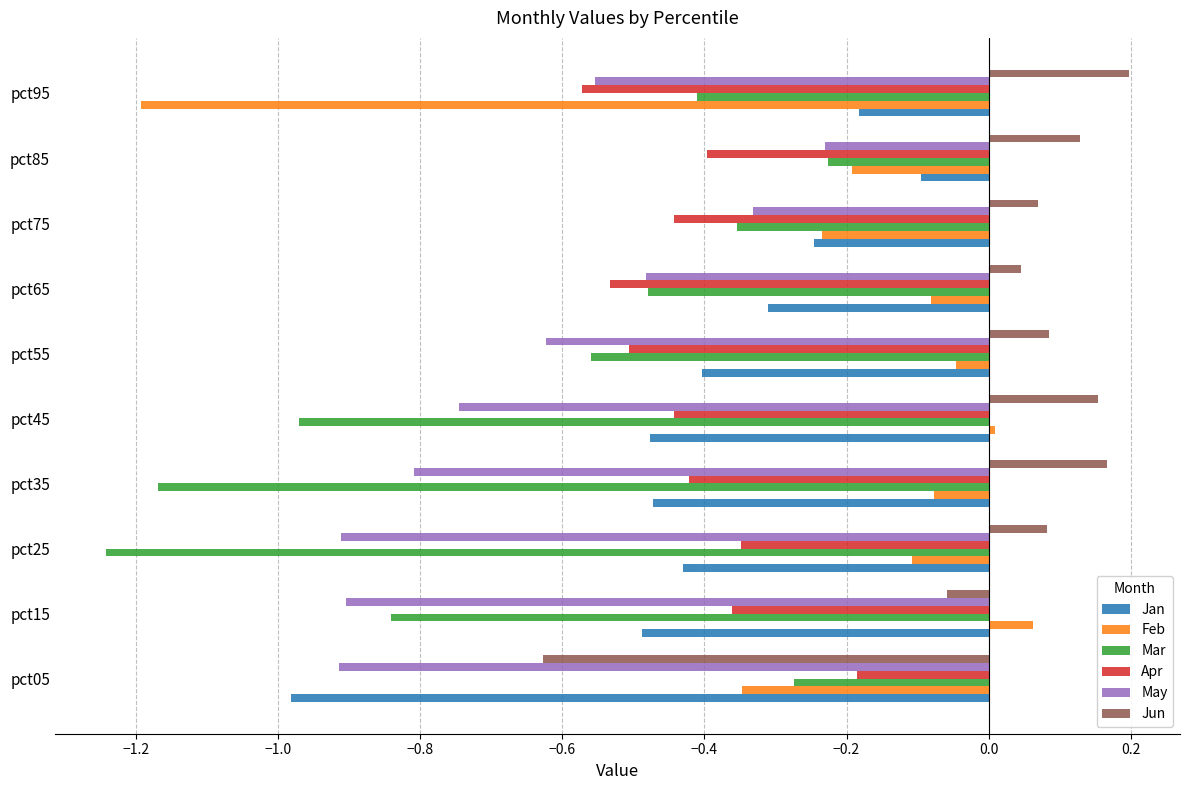

At which label does Mar reach its minimum?

pct25